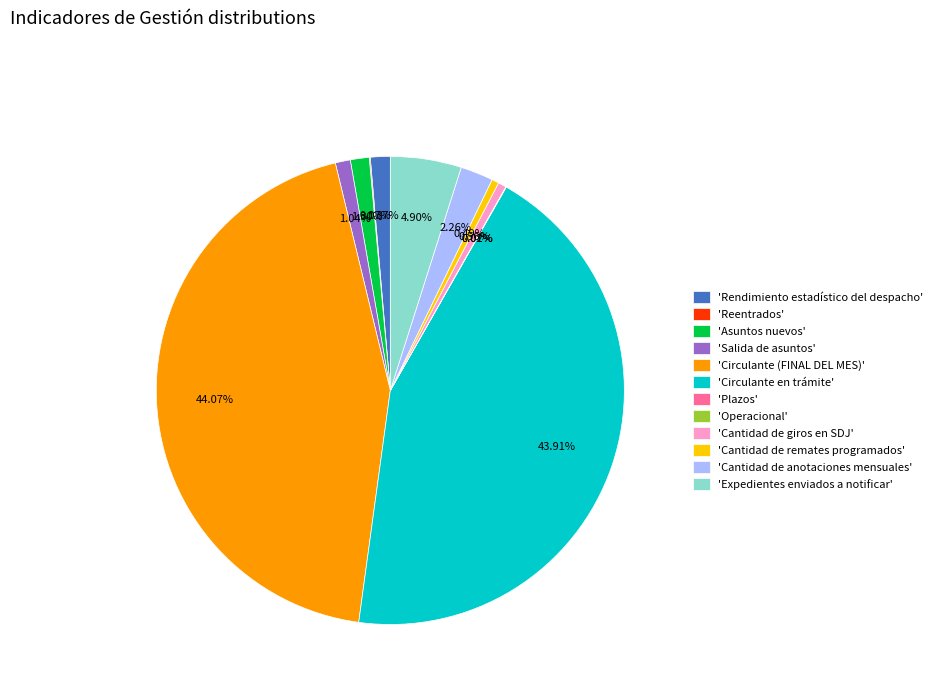

Is there any slice that represents more than half of the pie?

No